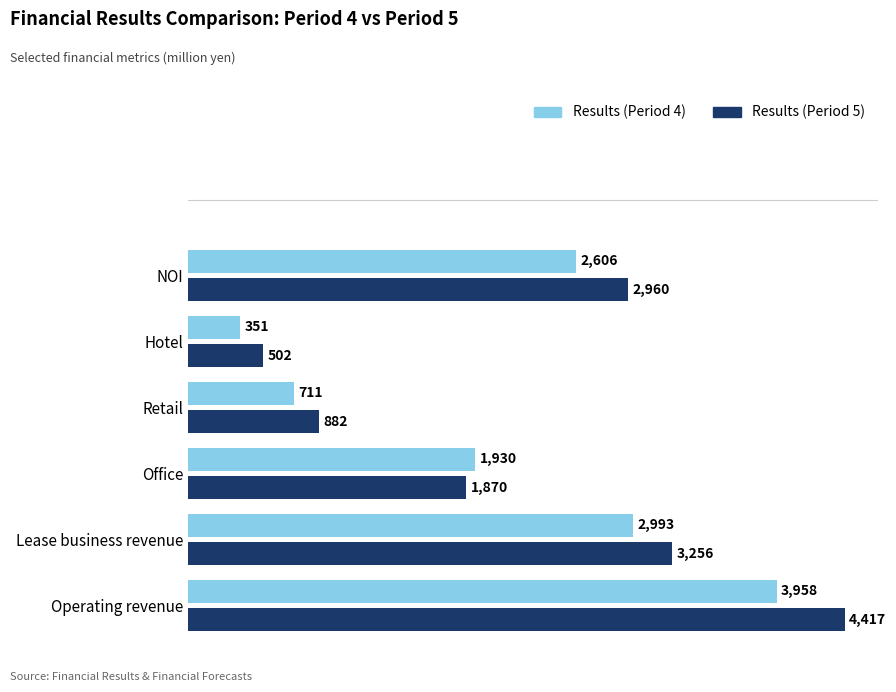

How many values in the Results (Period 4) series are below 2606?

3